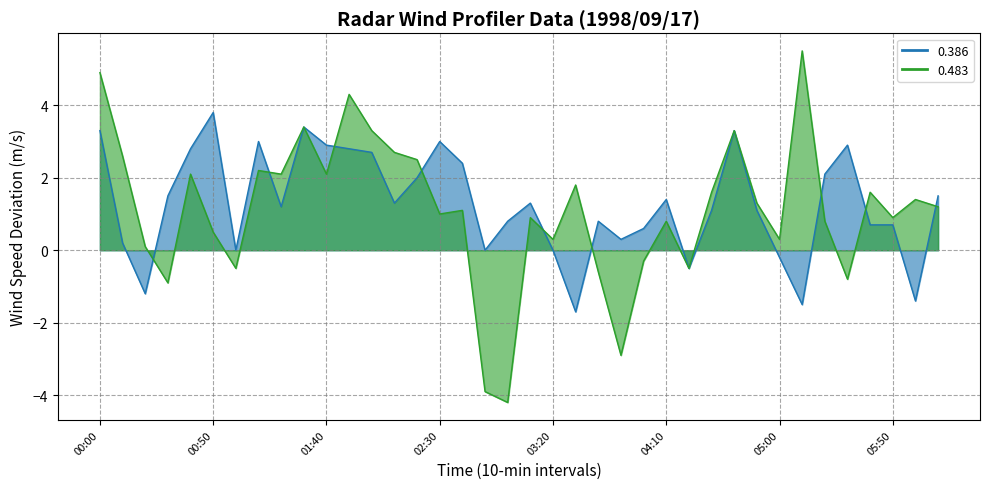

What is the sum of all 0.386 values?

48.4